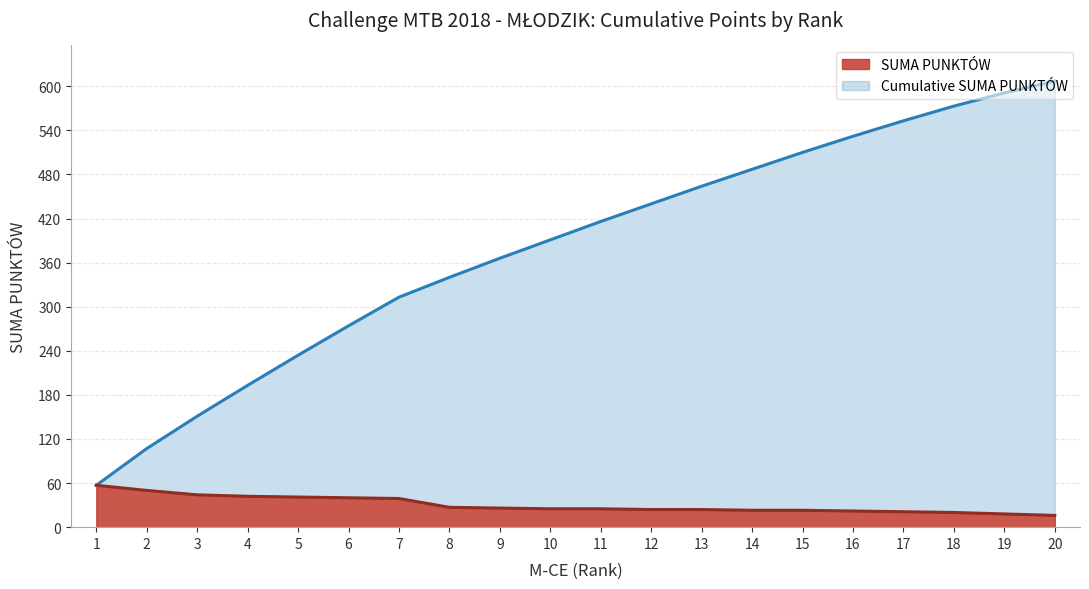

Reading left to right, extract all data points from this chart.

57	50	44	42	41	40	39	27	26	25	25	24	24	23	23	22	21	20	18	16